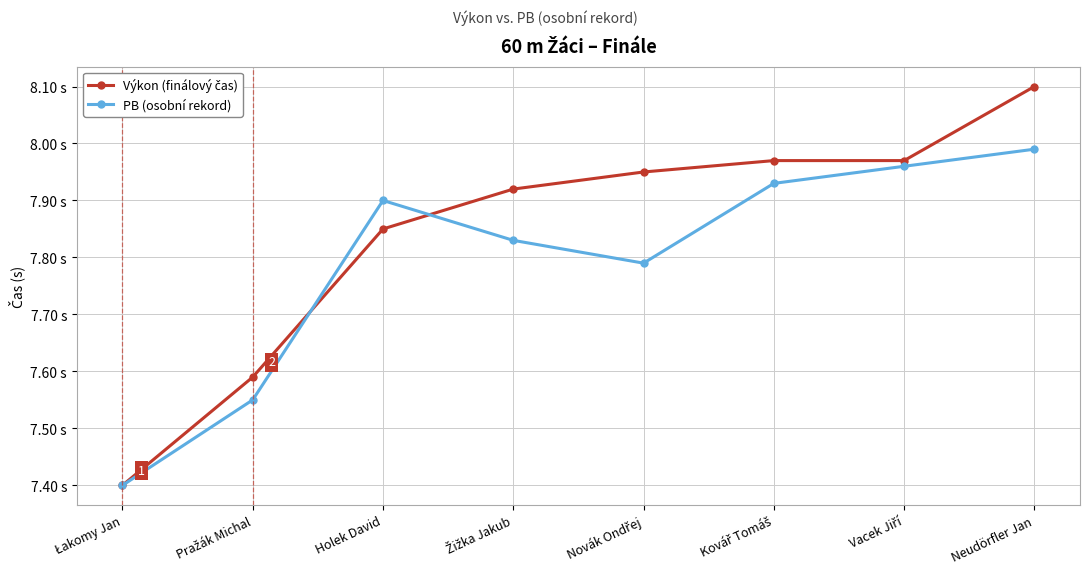

What is the value of the PB (osobní rekord) point at the 4th from the left?

7.8